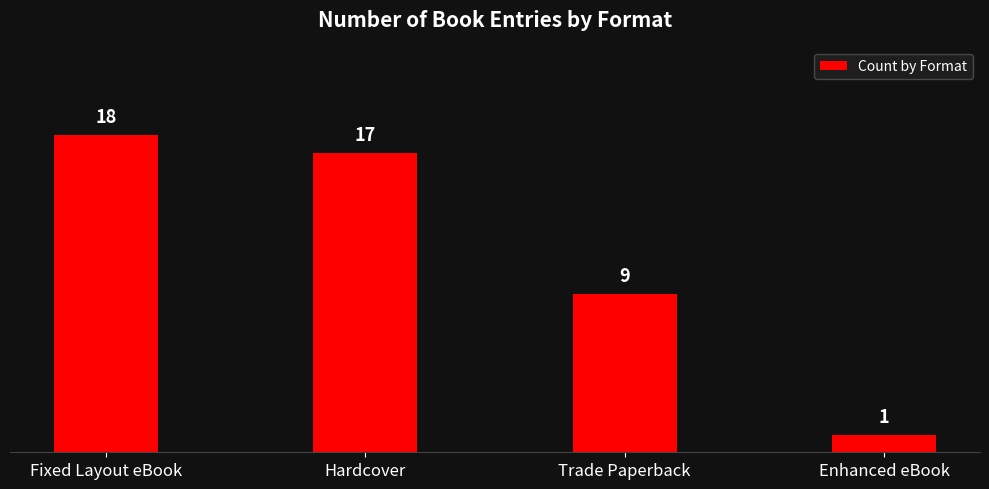

What is the difference between the maximum and minimum values?

17